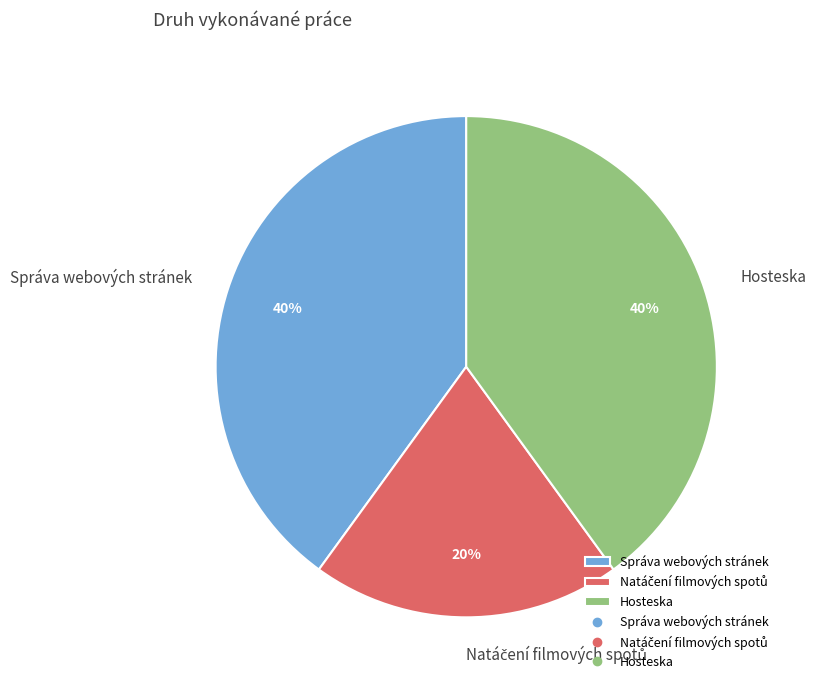

Is the sum of Hosteska and Správa webových stránek greater than half?

Yes